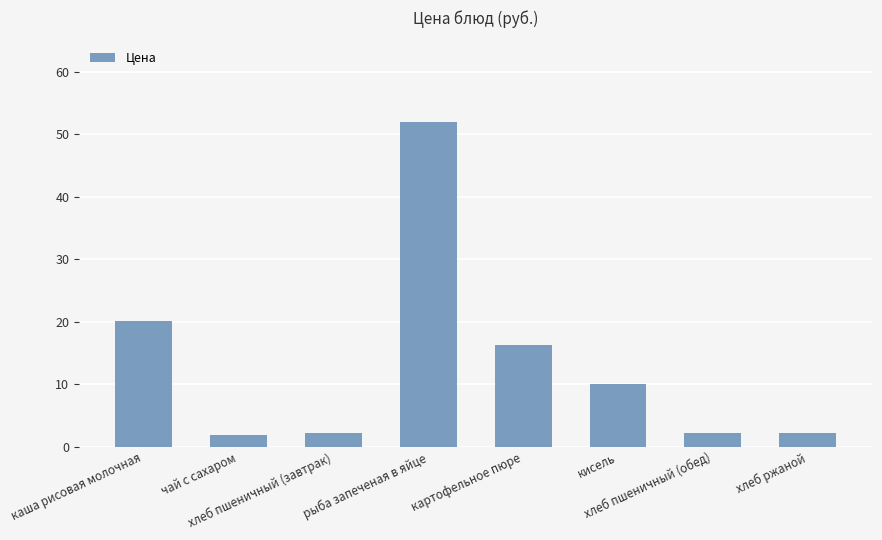

Count the number of categories in the chart.

8